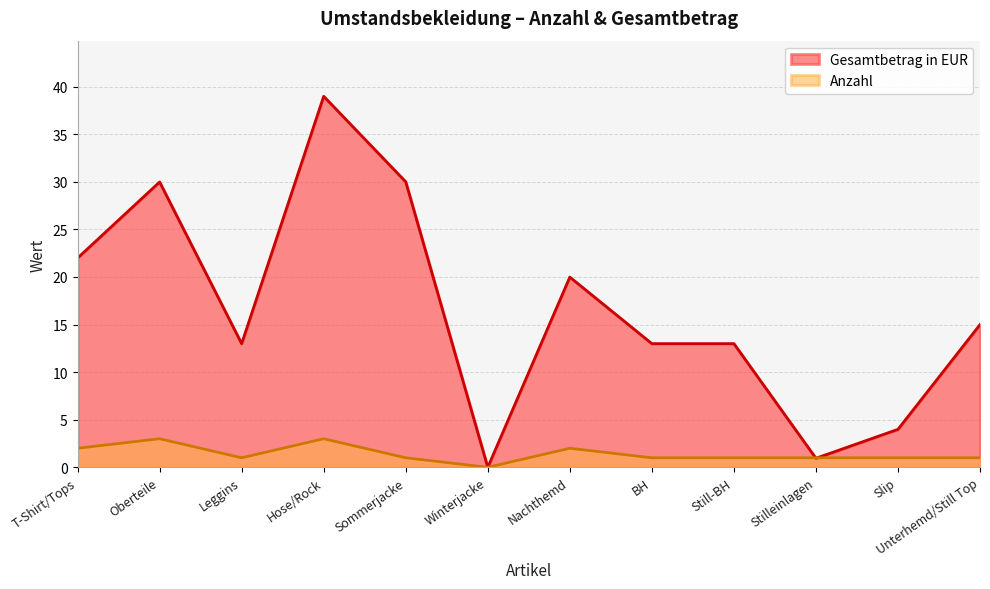

What are all the series names shown in the legend?

Gesamtbetrag in EUR, Anzahl